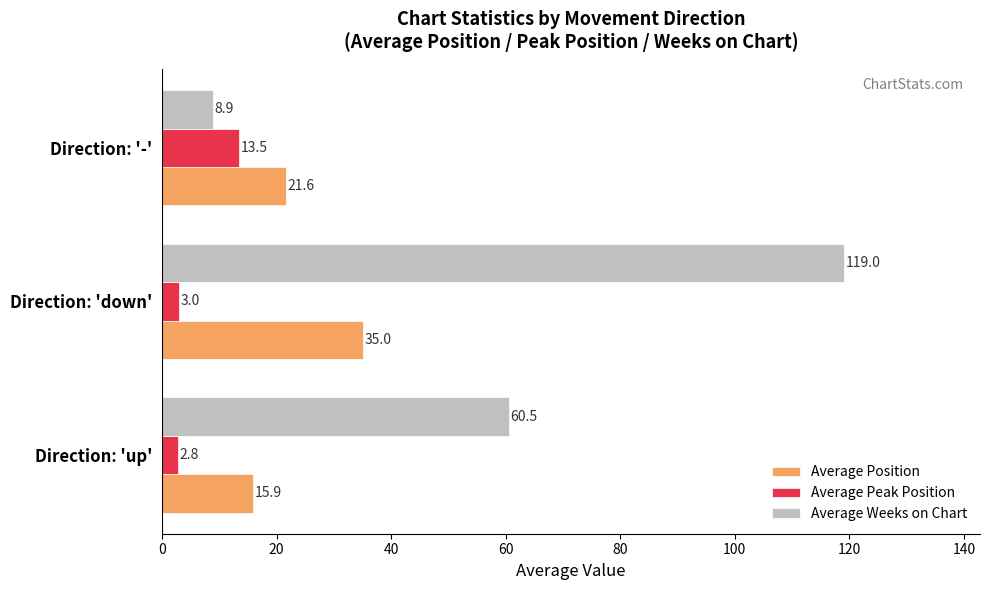

Rank the series by their average value, from lowest to highest.

Average Peak Position, Average Position, Average Weeks on Chart